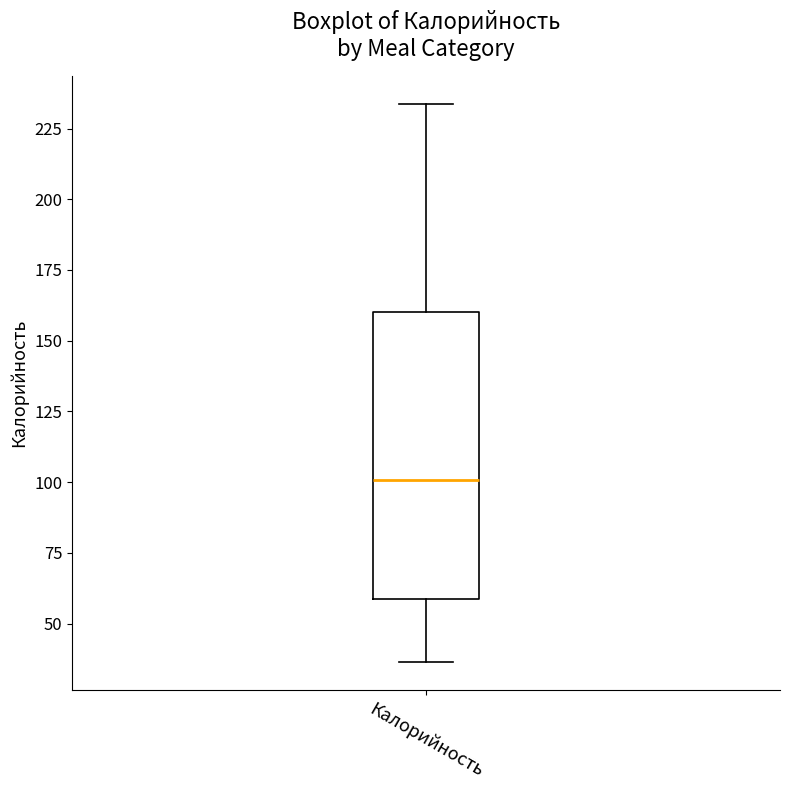

Transcribe this box plot: give where the median line is, the range the box spans, and where the two whiskers end, as read against the y-axis. The values are not printed on the chart, so give them approximately, as read against the axis.

median 100, box 60 to 160, whiskers 35 to 235